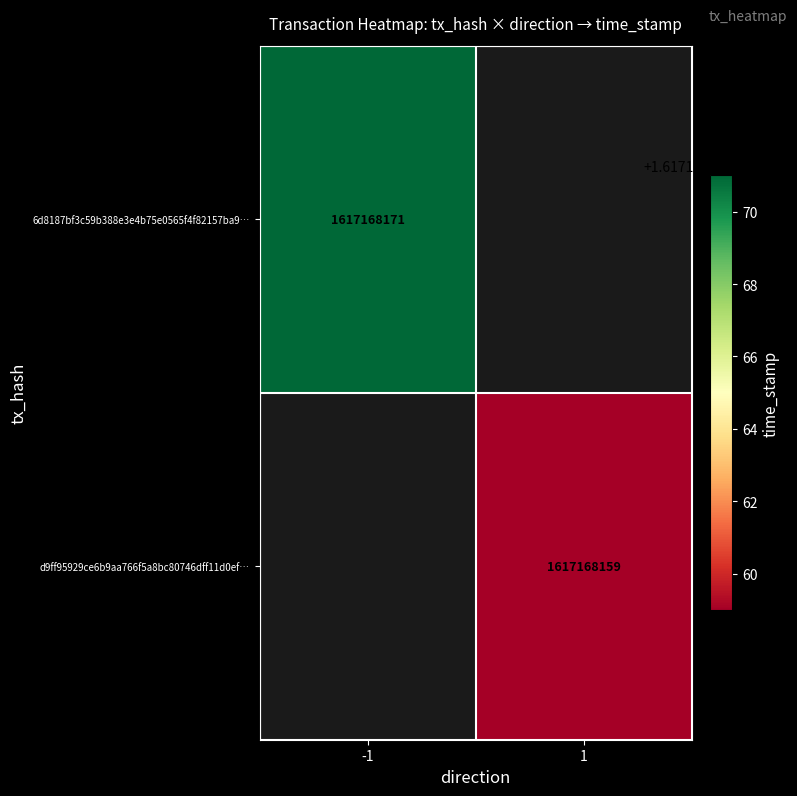

True or false: 6d8187bf3c59b388e3e4b75e0565f4f82157ba9… has a value of 1617168171 at -1.

True